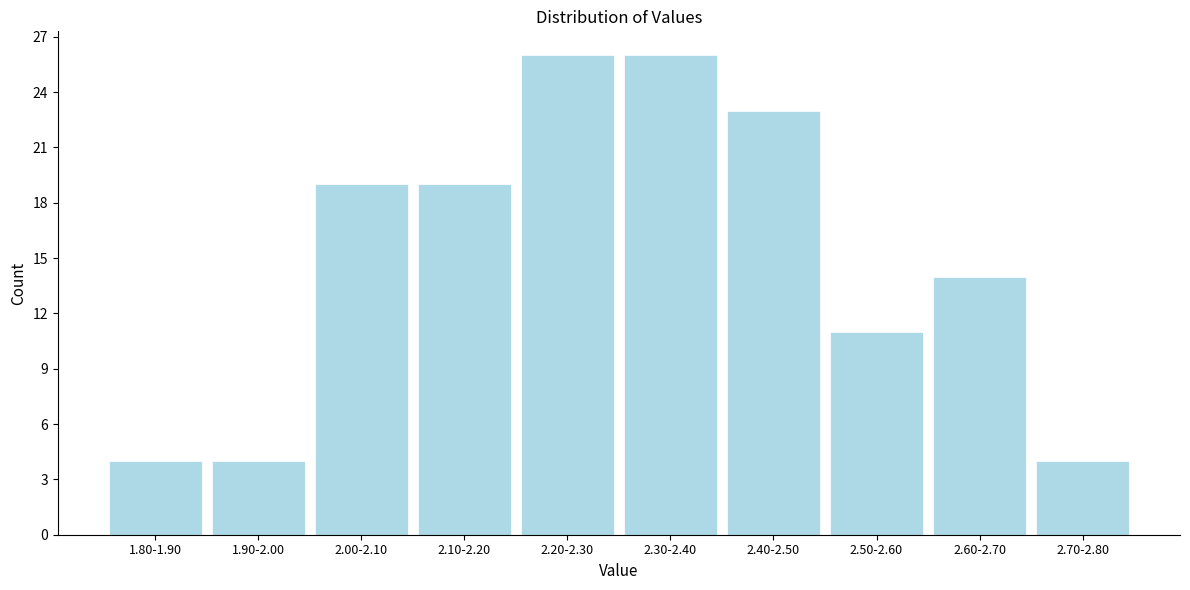

Reading left to right, what are all the values shown in this chart?

1.80-1.90=4	1.90-2.00=4	2.00-2.10=19	2.10-2.20=19	2.20-2.30=26	2.30-2.40=26	2.40-2.50=23	2.50-2.60=11	2.60-2.70=14	2.70-2.80=4